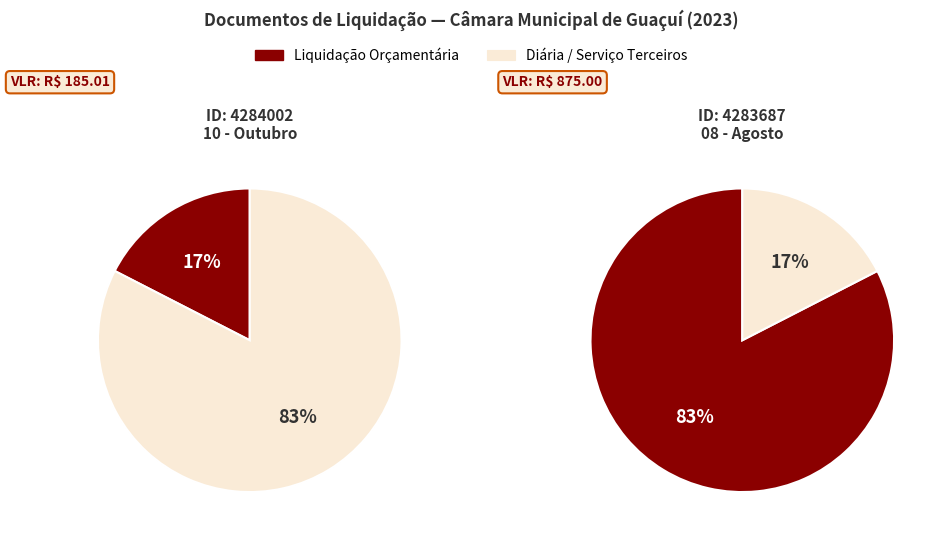

What percentage do 4284002 and 4283687 together represent?

100.0%